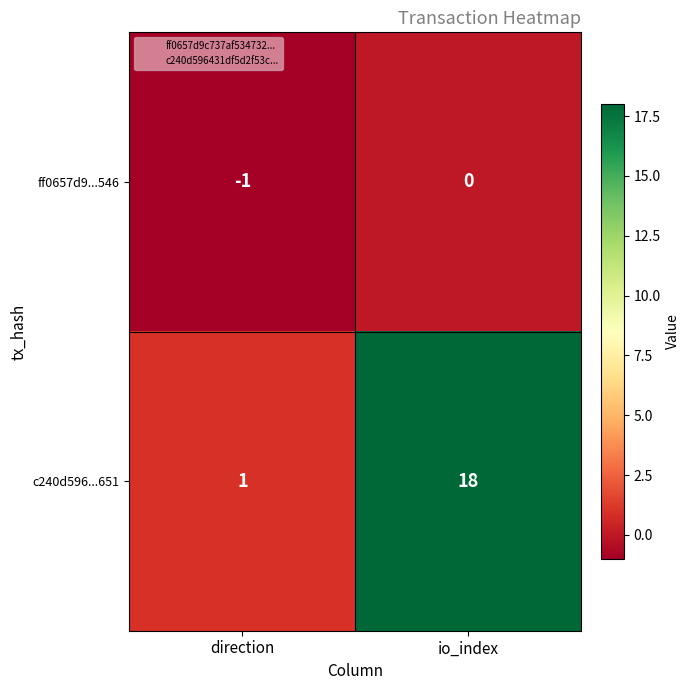

True or false: ff0657d9...546 has a value of 0 at direction.

False